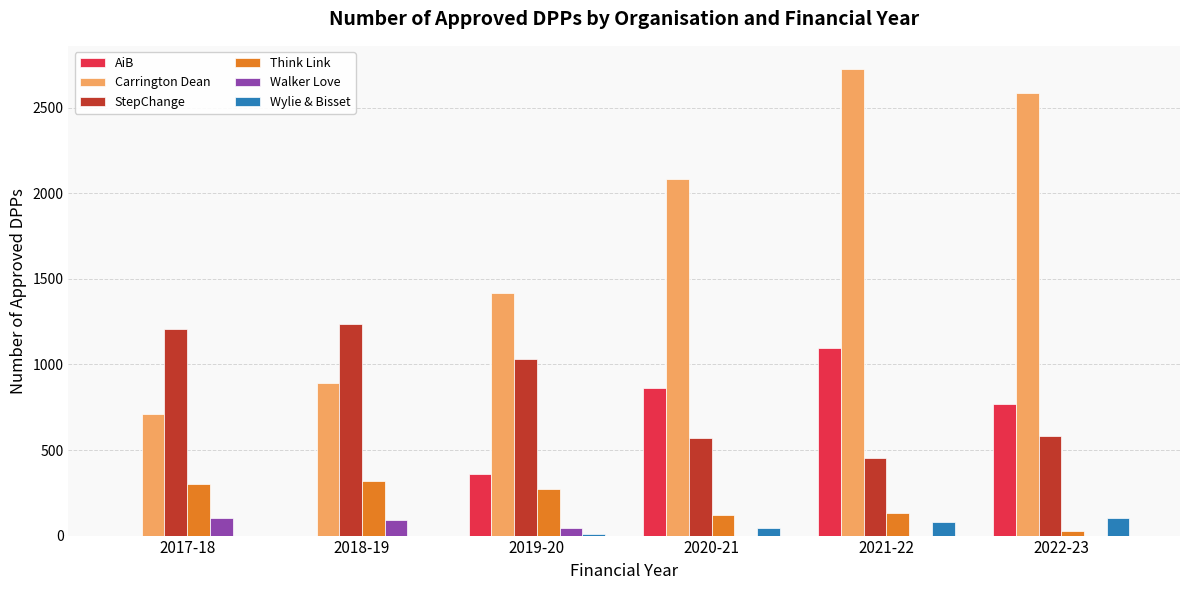

At which category does the chart reach its peak across all series?

2021-22